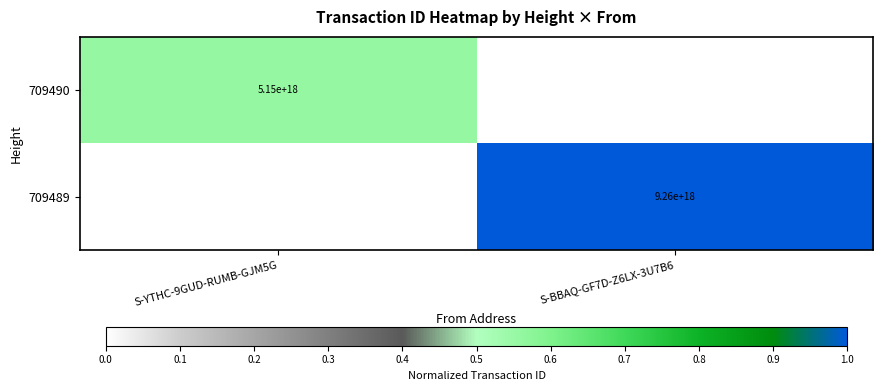

True or false: 709489 has a value of 9260000000000000000 at S-BBAQ-GF7D-Z6LX-3U7B6.

True